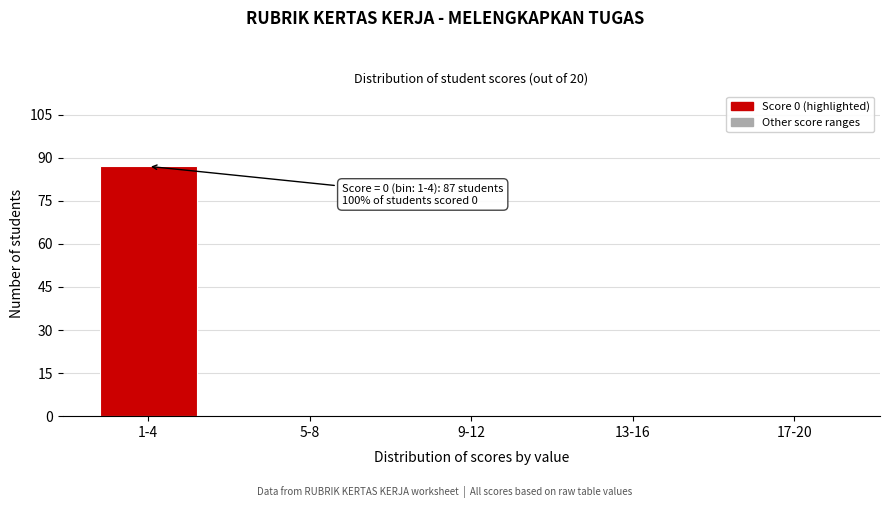

Reading right to left, extract all data points from this chart.

17-20=0	13-16=0	9-12=0	5-8=0	1-4=87